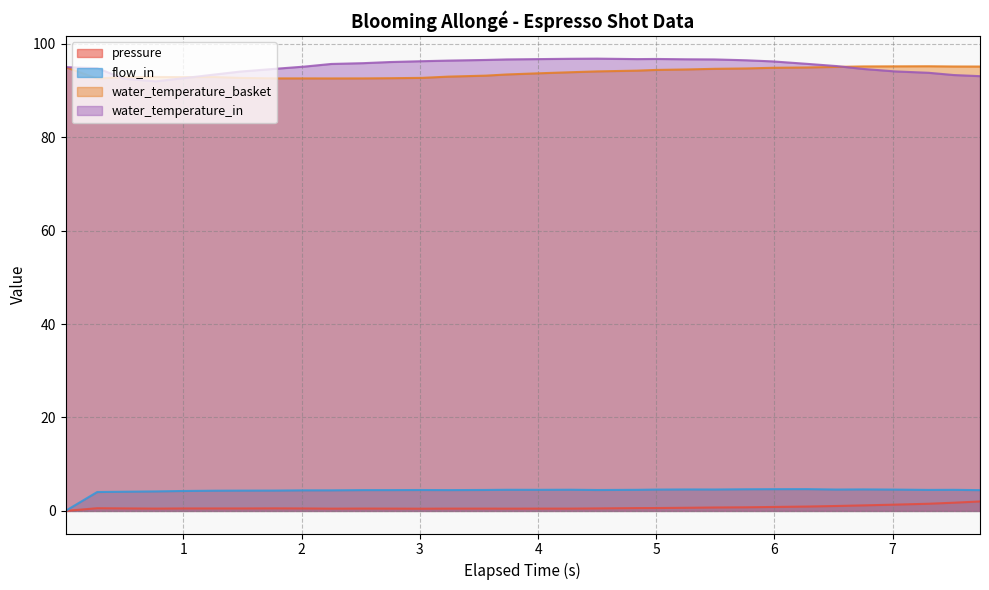

Reading right to left, what are all the values shown in this chart?

pressure: 7.739=2.0	7.517=1.8	7.304=1.5	7.019=1.3	6.752=1.2	6.524=1.1	6.273=0.9	5.983=0.8	5.759=0.8	5.493=0.7	5.265=0.7	4.997=0.6	4.838=0.6	4.501=0.5	4.277=0.5	4.004=0.5	3.734=0.5	3.558=0.5	3.241=0.5	3.016=0.5	2.745=0.5	2.52=0.5	2.25=0.5	2.025=0.5	1.774=0.5	1.483=0.5	1.259=0.5	0.989=0.5	0.765=0.5	0.496=0.5	0.27=0.6	0.002=0.0
flow_in: 7.739=4.4	7.517=4.5	7.304=4.5	7.019=4.6	6.752=4.6	6.524=4.6	6.273=4.7	5.983=4.7	5.759=4.6	5.493=4.6	5.265=4.6	4.997=4.6	4.838=4.5	4.501=4.5	4.277=4.5	4.004=4.5	3.734=4.5	3.558=4.5	3.241=4.5	3.016=4.5	2.745=4.5	2.52=4.5	2.25=4.4	2.025=4.4	1.774=4.3	1.483=4.3	1.259=4.3	0.989=4.3	0.765=4.2	0.496=4.1	0.27=4.0	0.002=0.0
water_temperature_basket: 7.739=95.1	7.517=95.1	7.304=95.2	7.019=95.2	6.752=95.2	6.524=95.0	6.273=94.9	5.983=94.9	5.759=94.7	5.493=94.6	5.265=94.5	4.997=94.4	4.838=94.2	4.501=94.1	4.277=93.9	4.004=93.7	3.734=93.4	3.558=93.2	3.241=93.0	3.016=92.7	2.745=92.6	2.52=92.6	2.25=92.6	2.025=92.6	1.774=92.6	1.483=92.7	1.259=92.9	0.989=92.9	0.765=92.9	0.496=92.9	0.27=92.6	0.002=95.0
water_temperature_in: 7.739=93.1	7.517=93.3	7.304=93.8	7.019=94.1	6.752=94.6	6.524=95.2	6.273=95.7	5.983=96.2	5.759=96.5	5.493=96.7	5.265=96.7	4.997=96.8	4.838=96.7	4.501=96.8	4.277=96.8	4.004=96.7	3.734=96.7	3.558=96.5	3.241=96.4	3.016=96.3	2.745=96.1	2.52=95.8	2.25=95.7	2.025=95.1	1.774=94.6	1.483=94.1	1.259=93.4	0.989=92.6	0.765=92.0	0.496=92.5	0.27=94.8	0.002=95.0